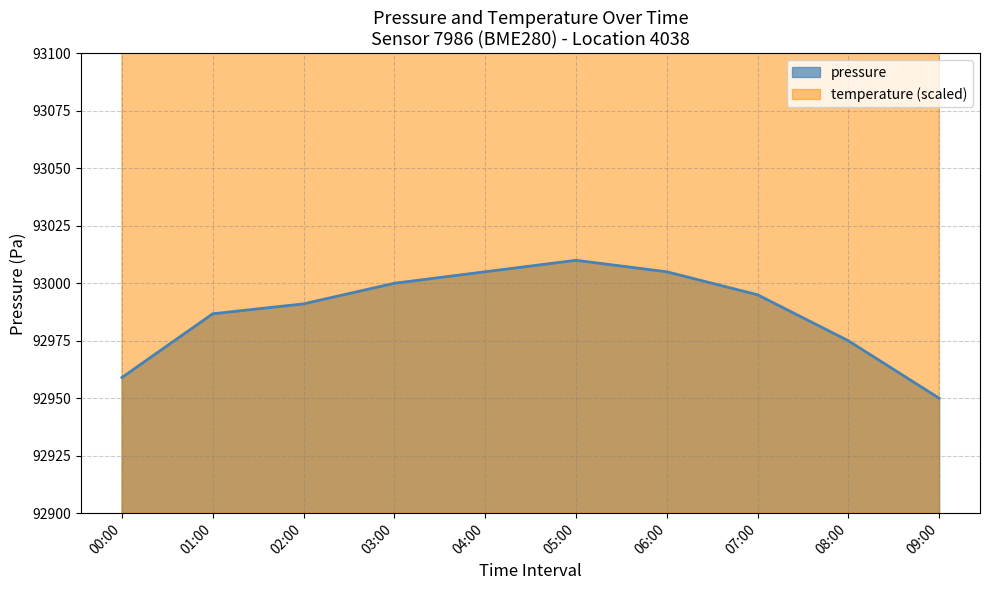

At which label does pressure reach its peak?

05:00